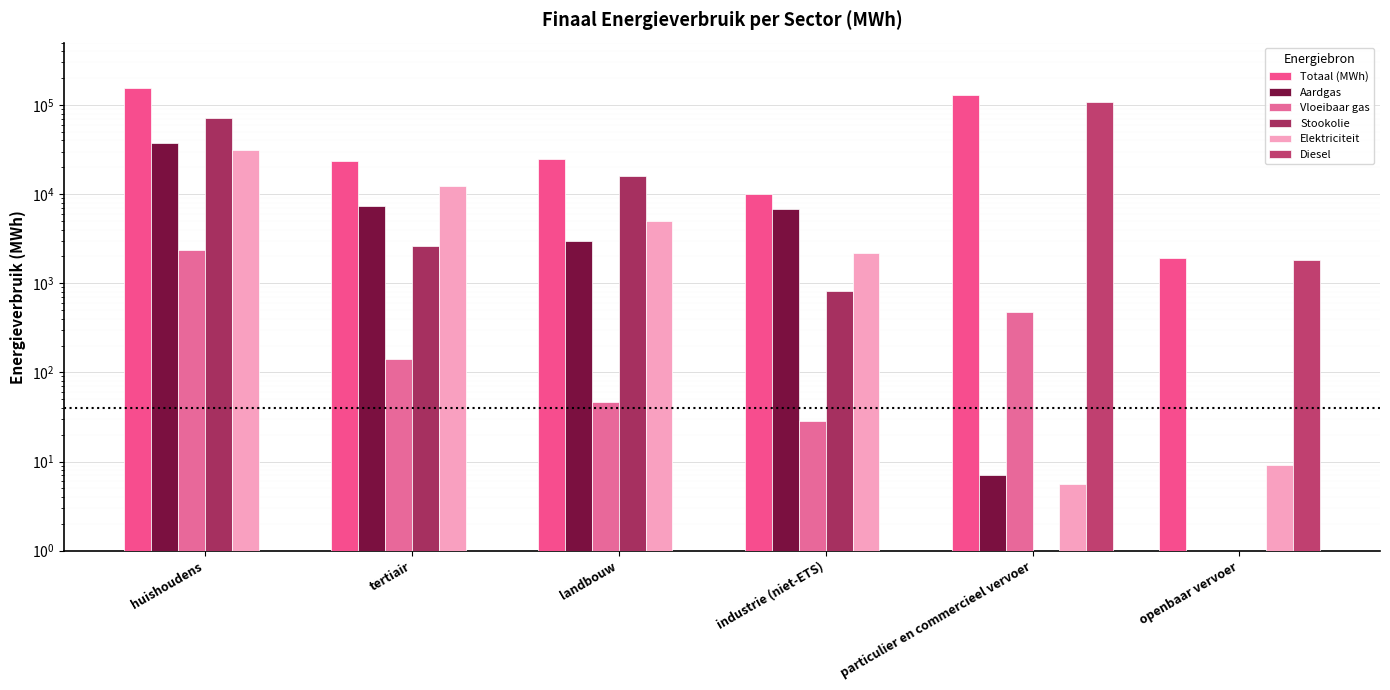

At which label does Diesel reach its peak?

particulier en commercieel vervoer